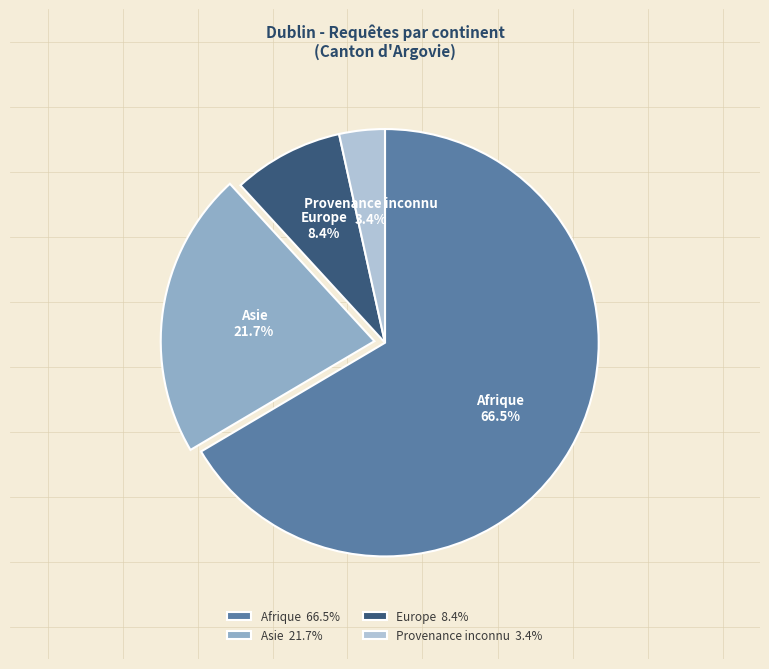

Approximately how many times larger is the value at Asie compared to Europe?

2.6